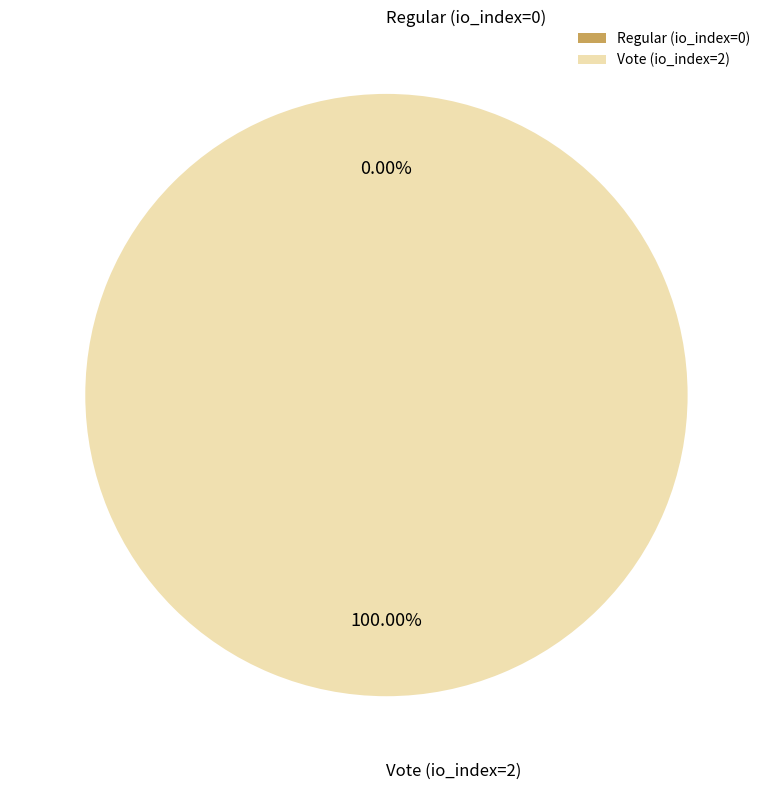

To the nearest percent, what is the average slice percentage?

50%